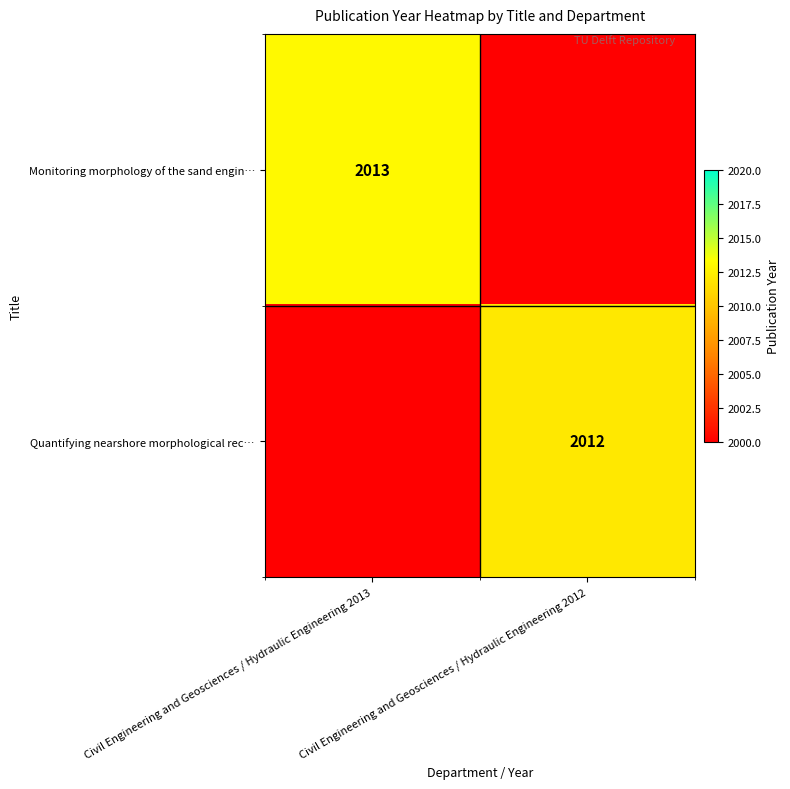

The value of Monitoring morphology of the sand engin… at Civil Engineering and Geosciences / Hydraulic Engineering 2013 is 1312. True or false?

False